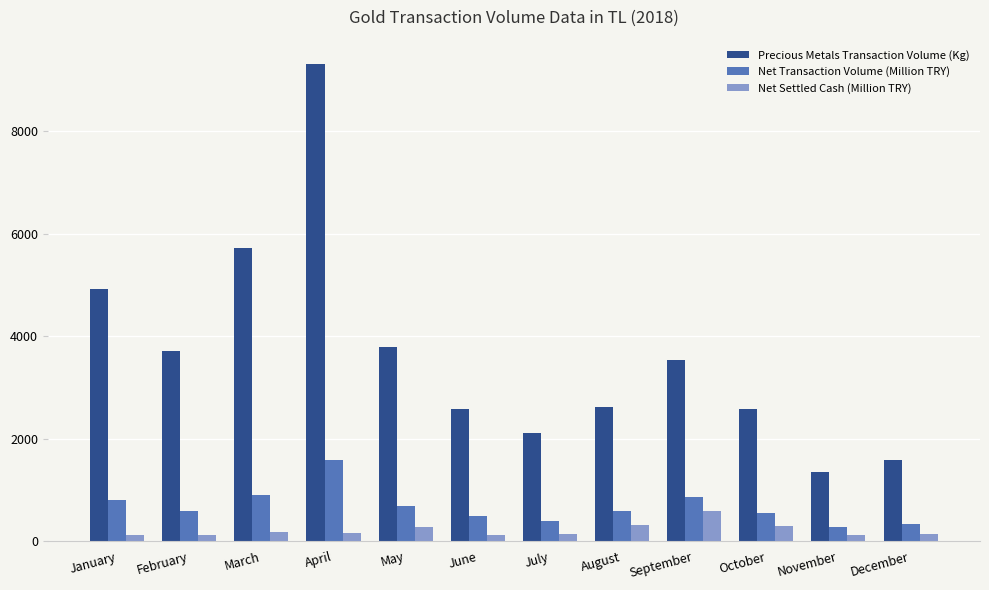

Which category has the highest value in the Precious Metals Transaction Volume (Kg) series?

April